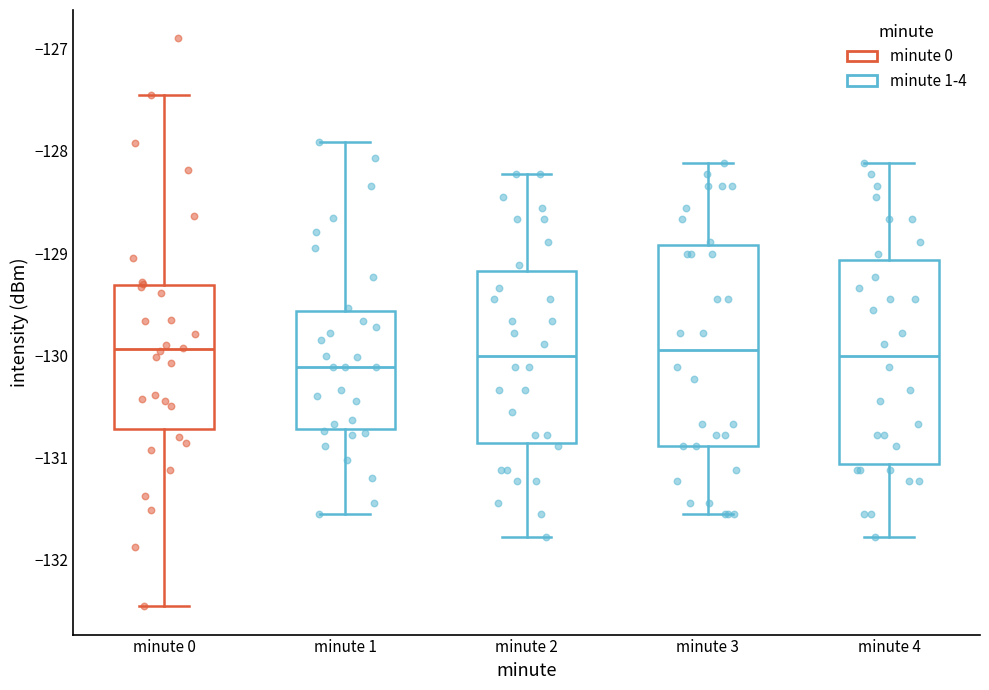

Where is the lower edge of the box for minute 2 on the y-axis? The values are not printed on the chart, so give them approximately, as read against the axis.

-130.9